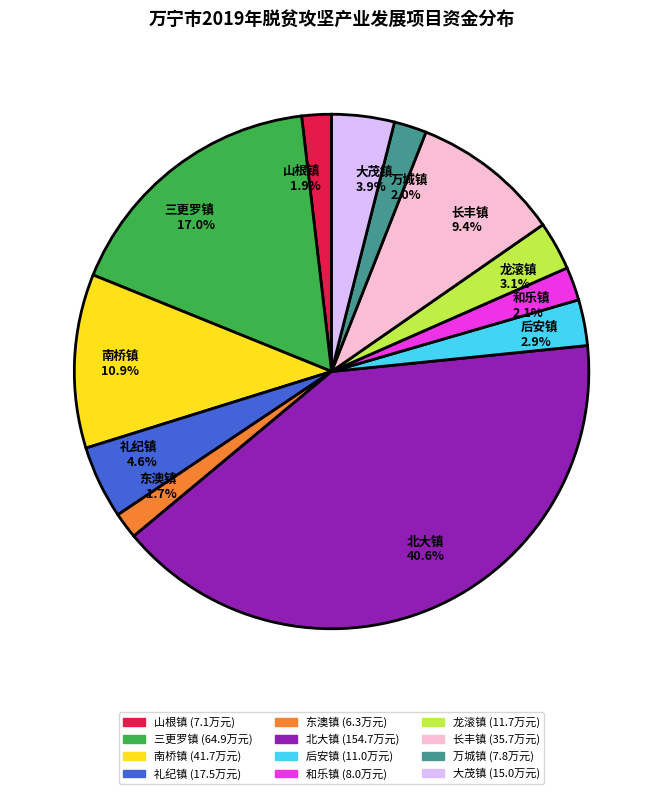

How many segments does this pie chart have?

12